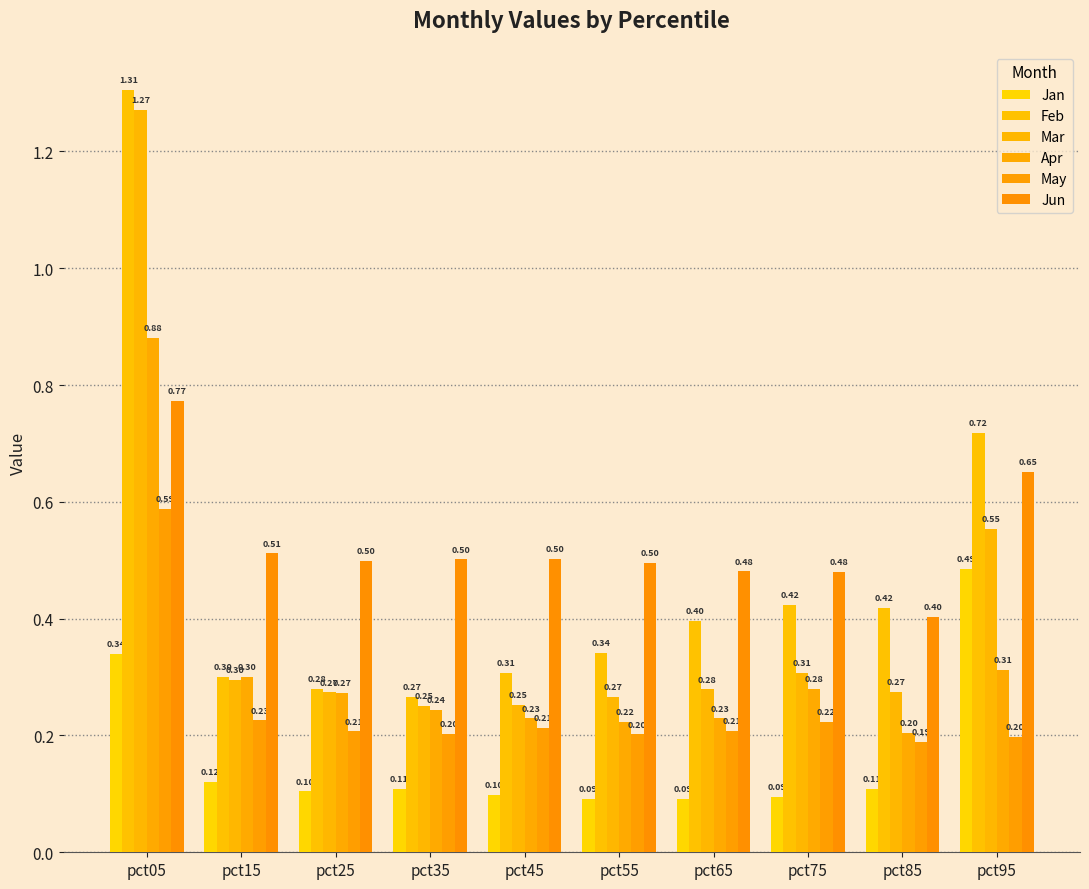

Read the Mar value at pct75.

0.3